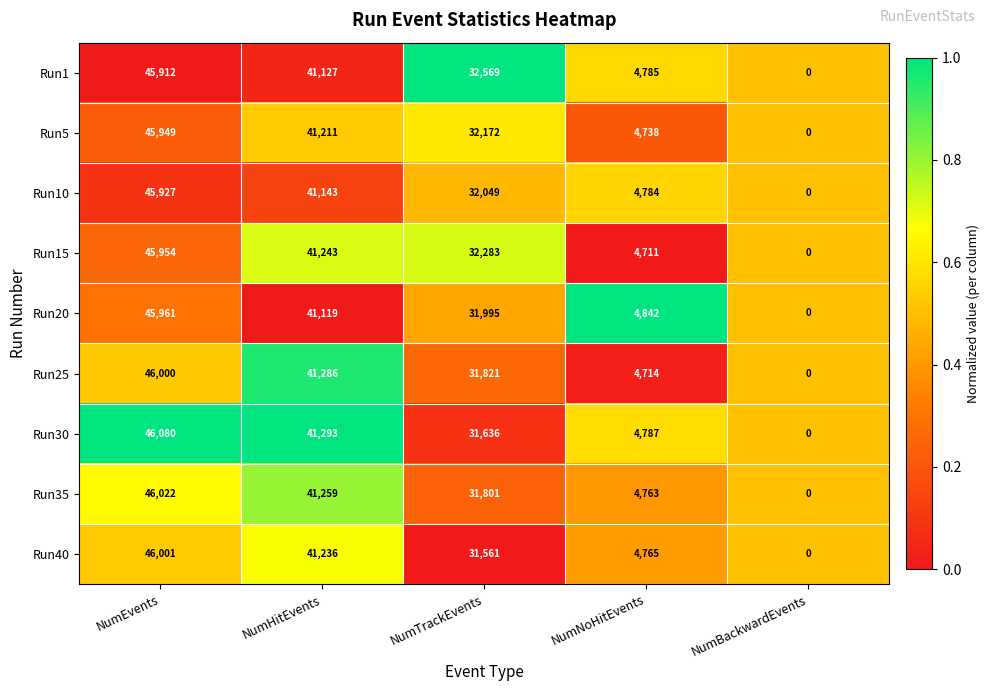

What is the difference between the maximum and second lowest values in the Run25 series?

41286